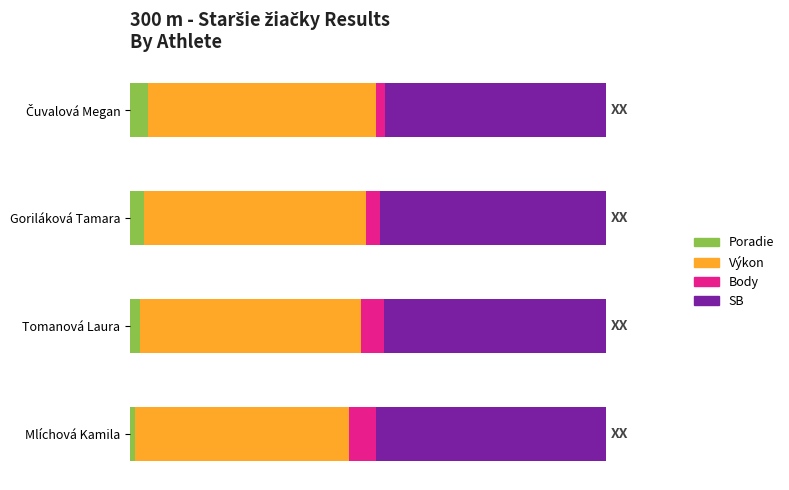

Rank the series by their maximum value, from highest to lowest.

SB, Výkon, Body, Poradie